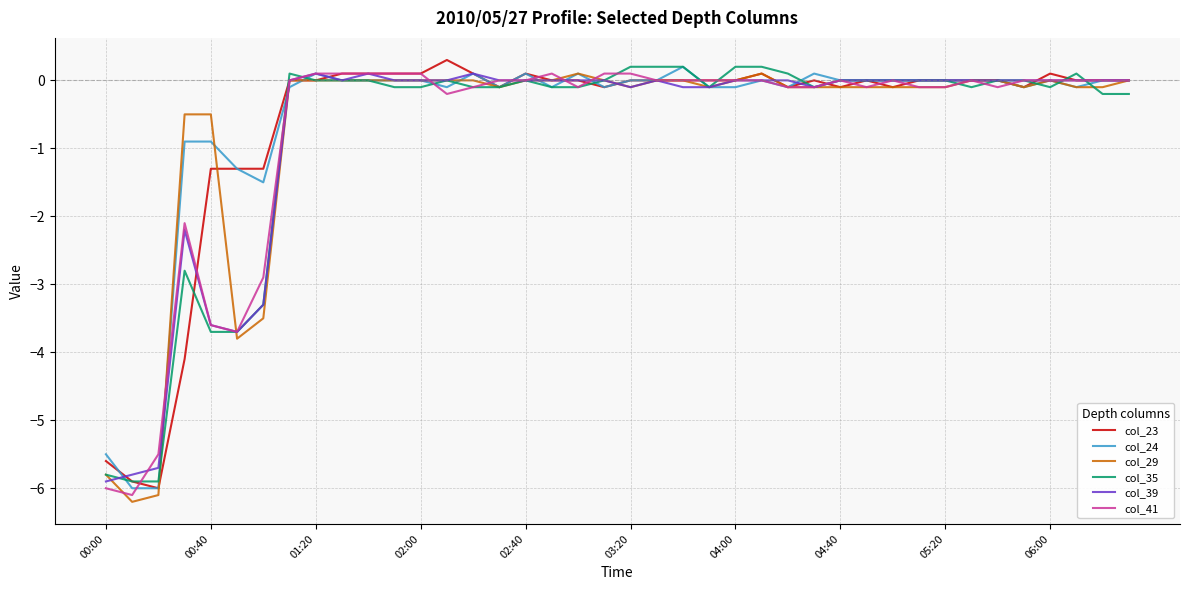

What are all the series names shown in the legend?

col_23, col_24, col_29, col_35, col_39, col_41